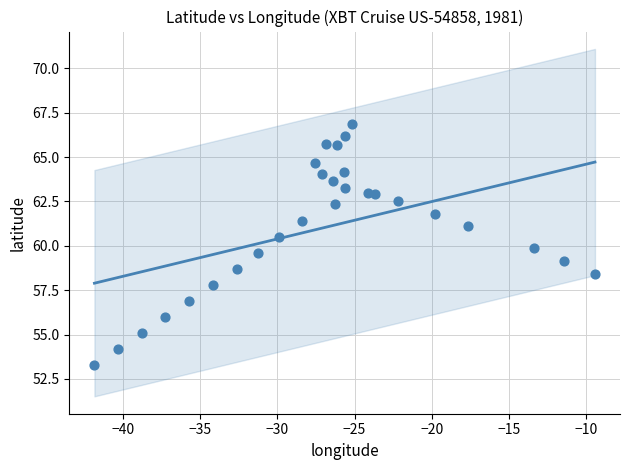

What is the range of X values (max minus min)?

32.4